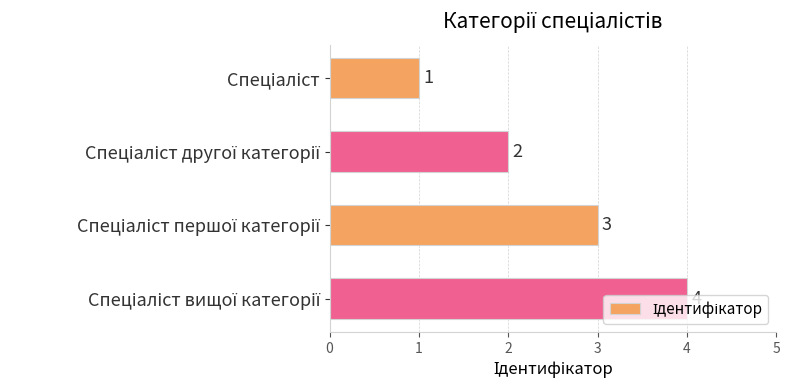

What is the value of the 1st bar from the top?

1